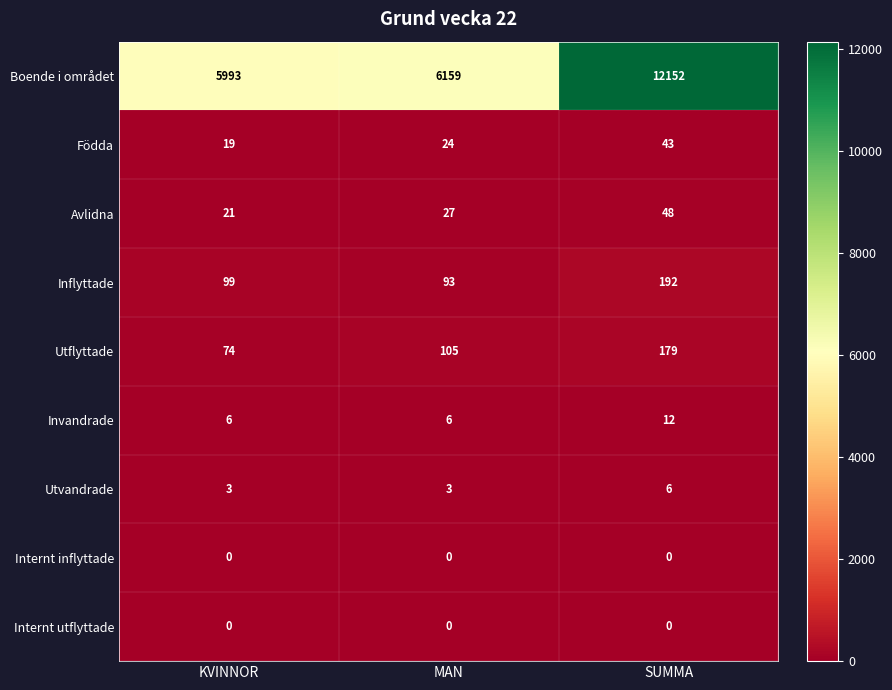

At which category is the sum across all series the highest?

SUMMA